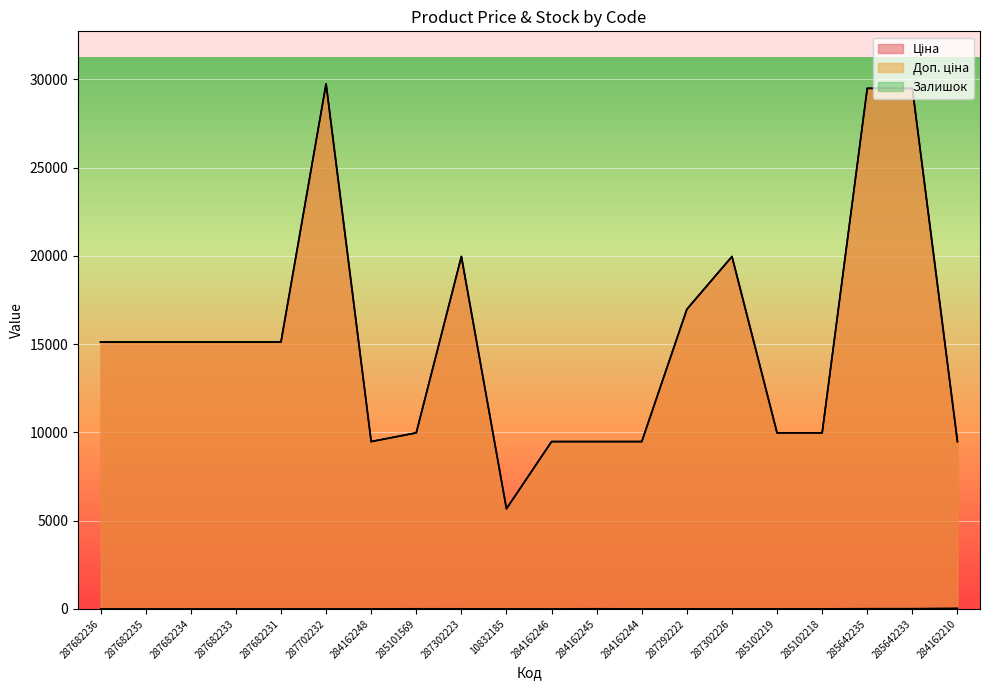

Between 284162210 and 284162246, which is larger?

284162210